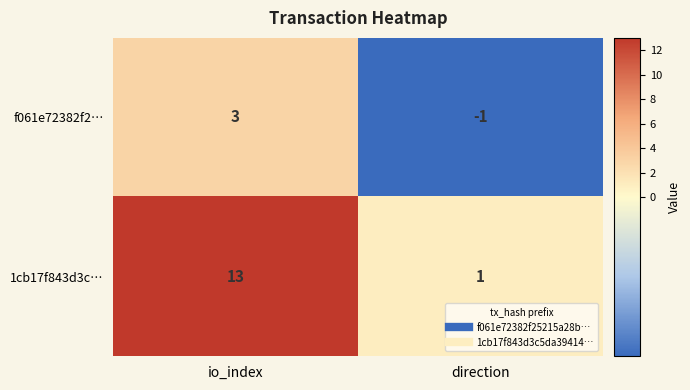

At io_index, list the series in order from smallest to largest.

f061e72382f2…, 1cb17f843d3c…